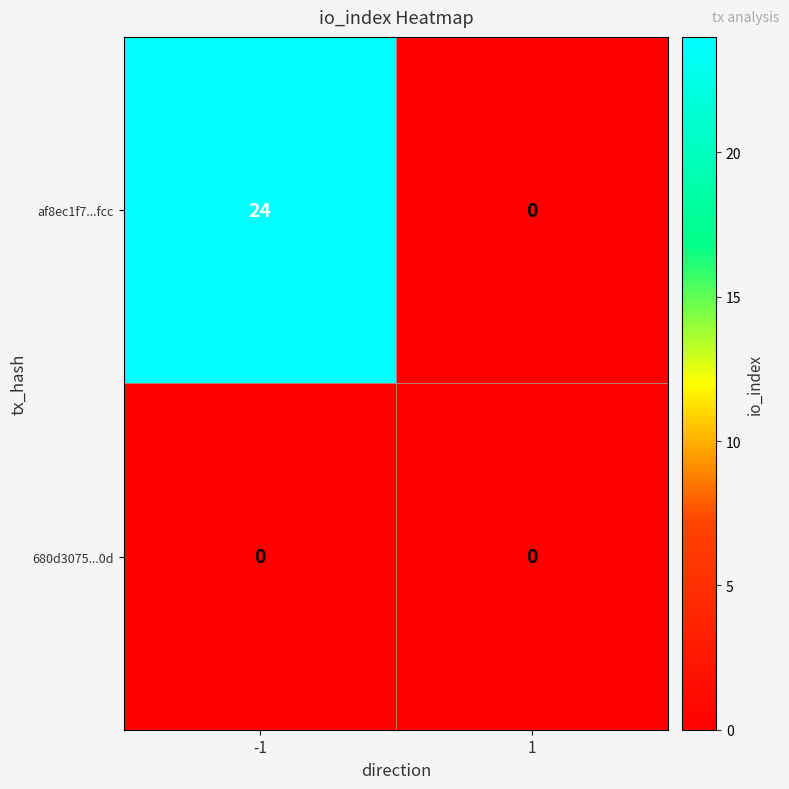

Which series has the largest total across all categories?

af8ec1f7...fcc